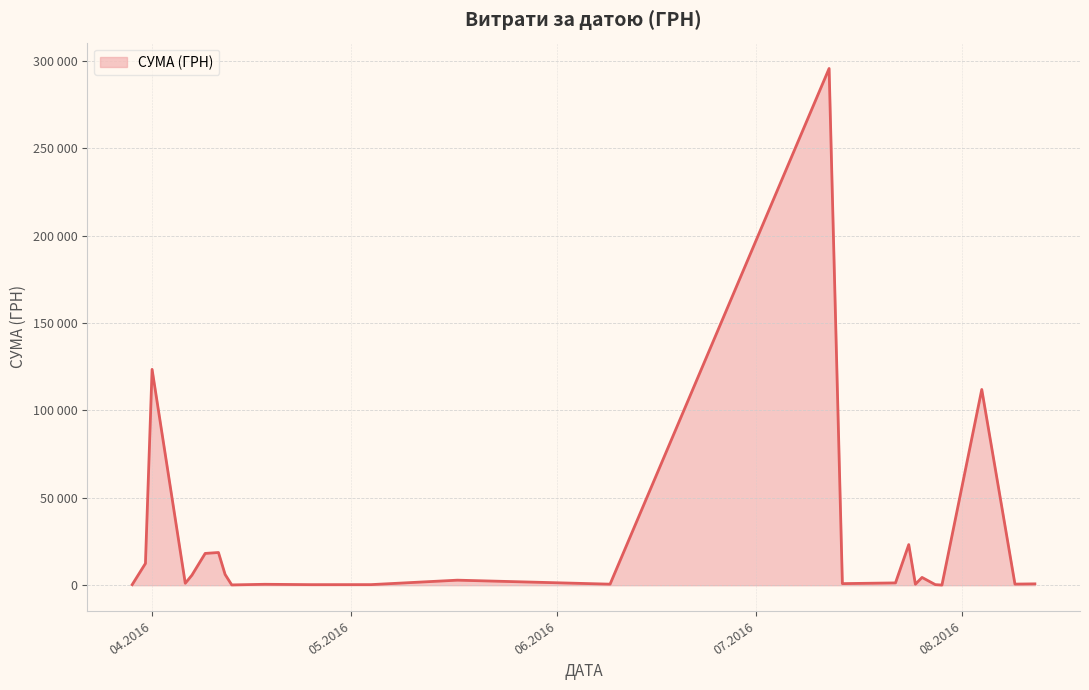

Which label corresponds to the smallest value in the chart?

24.07.2016